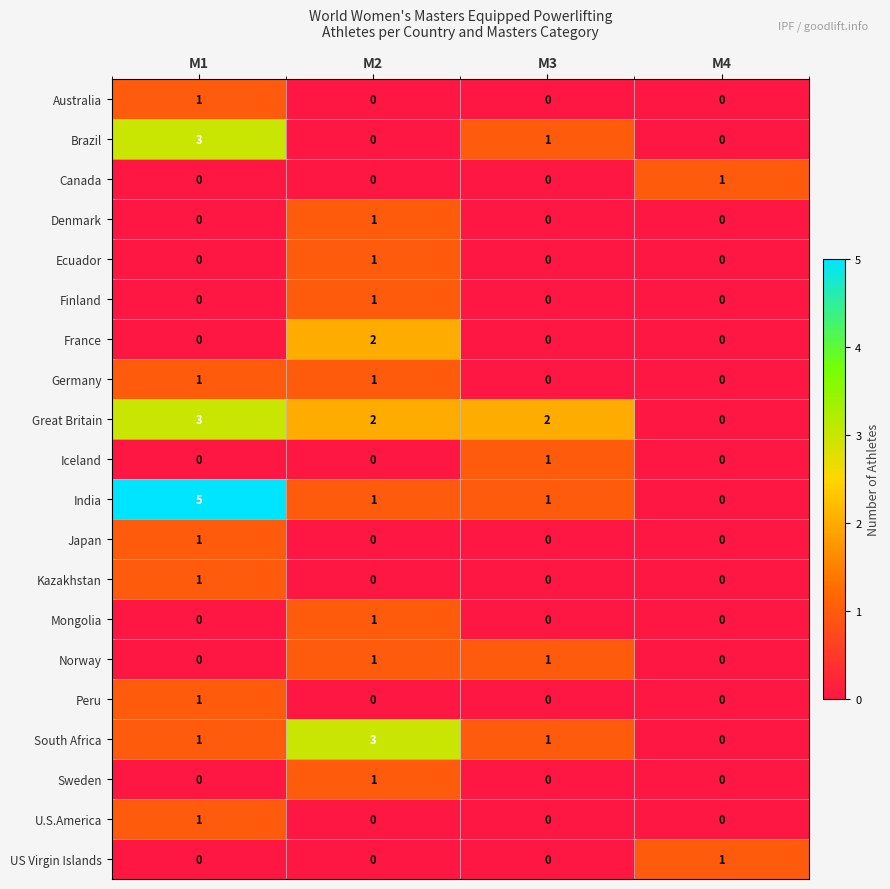

At which category does the chart reach its peak across all series?

M1